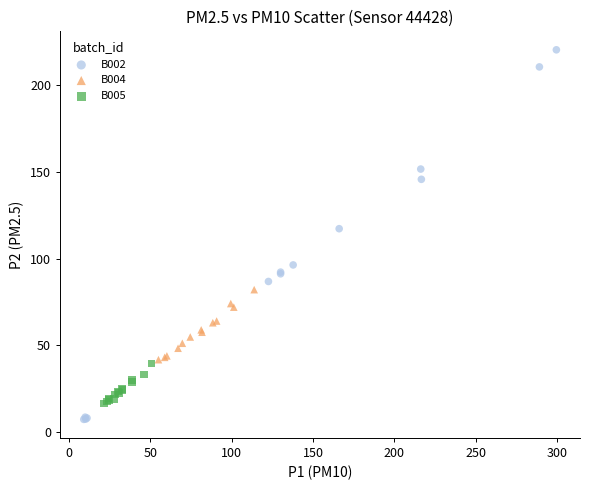

What are all the series names shown in the legend?

B002, B004, B005